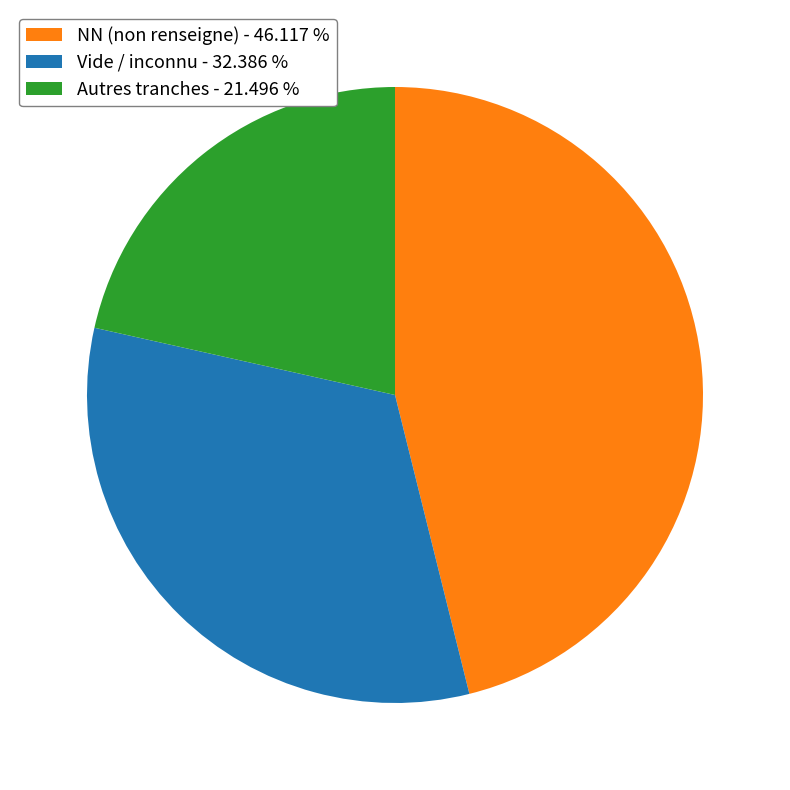

Rank the categories by value from highest to lowest.

NN (non renseigne) - 46.117 %, Vide / inconnu - 32.386 %, Autres tranches - 21.496 %